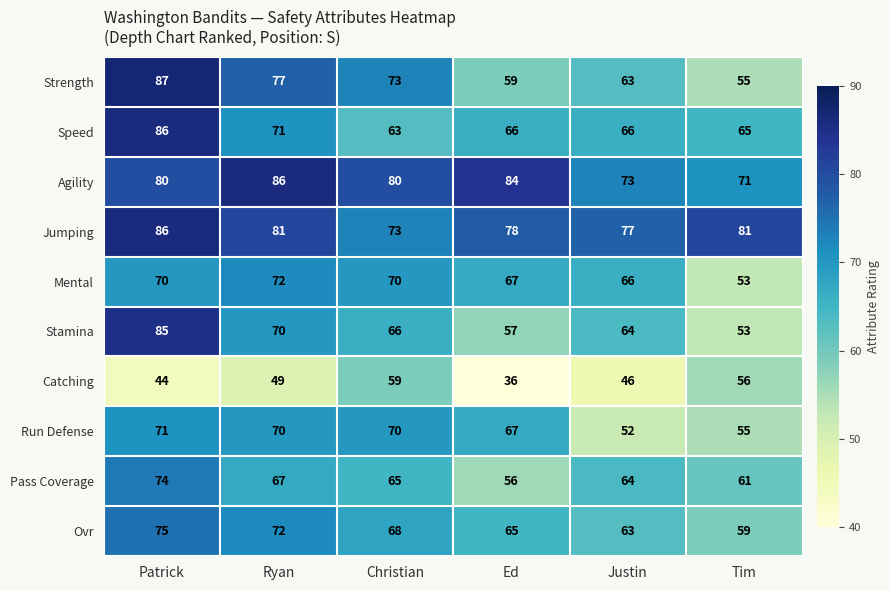

Is it true that Strength equals 55 at Tim?

True